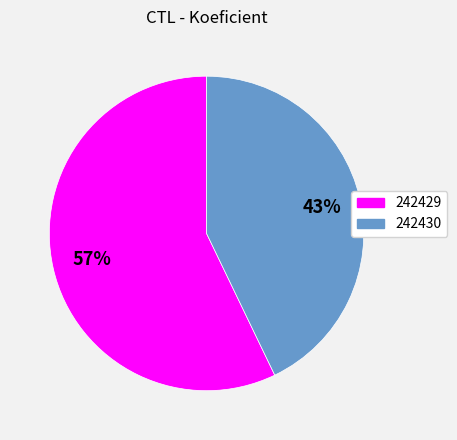

To the nearest percent, what is the difference between the 242430 and 242429 slice percentages?

14%